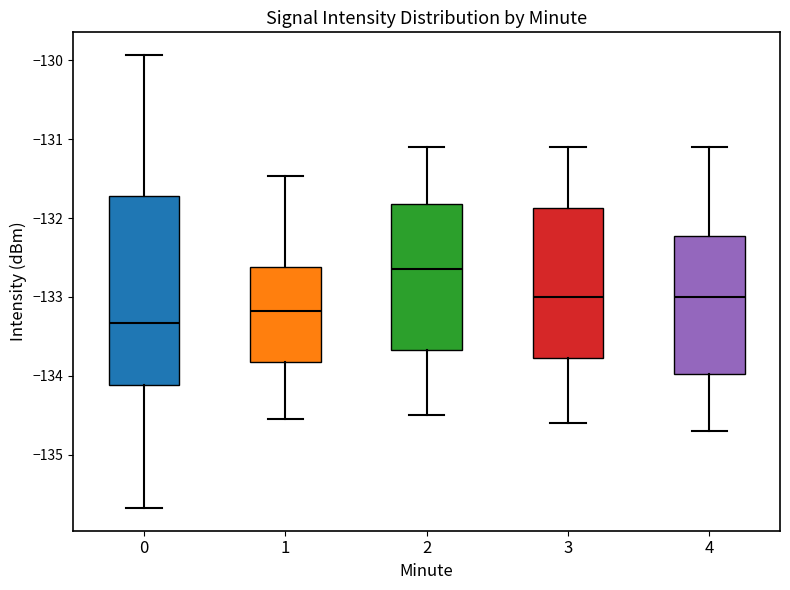

Which box's median line is the lowest?

0